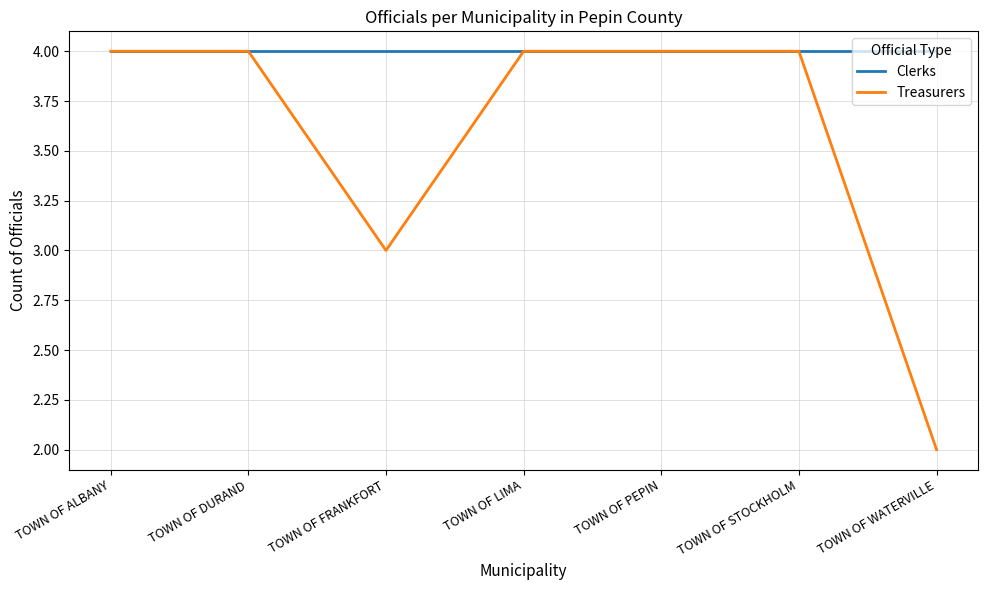

Reading right to left, what are all the values shown in this chart?

Clerks: TOWN OF WATERVILLE=4	TOWN OF STOCKHOLM=4	TOWN OF PEPIN=4	TOWN OF LIMA=4	TOWN OF FRANKFORT=4	TOWN OF DURAND=4	TOWN OF ALBANY=4
Treasurers: TOWN OF WATERVILLE=2	TOWN OF STOCKHOLM=4	TOWN OF PEPIN=4	TOWN OF LIMA=4	TOWN OF FRANKFORT=3	TOWN OF DURAND=4	TOWN OF ALBANY=4